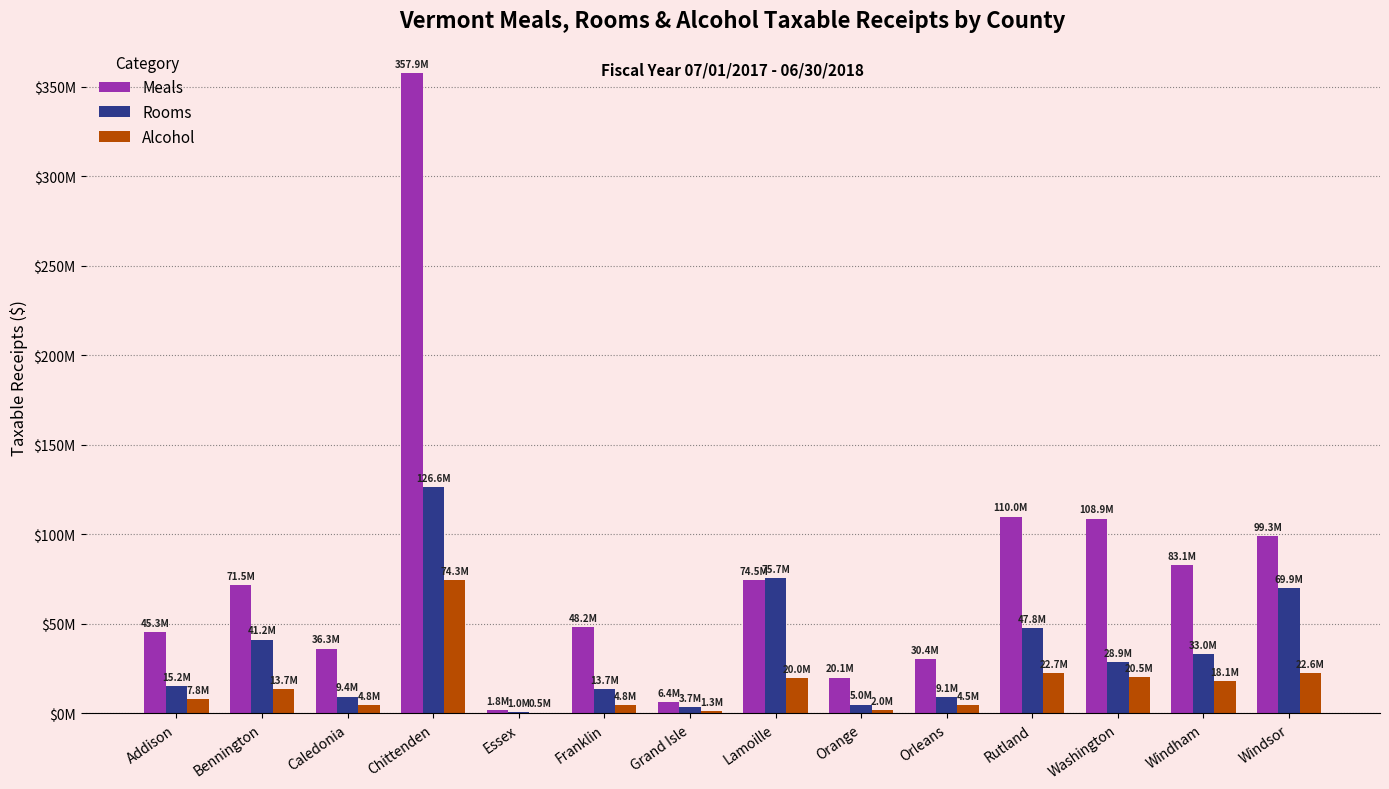

What is the average value of the Rooms series?

34297487.7